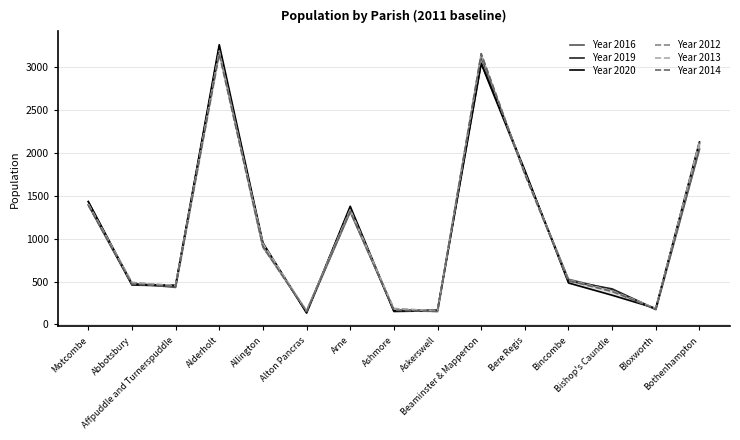

Reading left to right, extract all data points from this chart.

Year 2016: Motcombe=1433	Abbotsbury=479	Affpuddle and Turnerspuddle=432	Alderholt=3192	Allington=925	Alton Pancras=143	Arne=1313	Ashmore=169	Askerswell=161	Beaminster & Mapperton=3114	Bere Regis=1775	Bincombe=527	Bishop's Caundle=404	Bloxworth=173	Bothenhampton=2042
Year 2019: Motcombe=1396	Abbotsbury=460	Affpuddle and Turnerspuddle=448	Alderholt=3233	Allington=934	Alton Pancras=148	Arne=1358	Ashmore=151	Askerswell=160	Beaminster & Mapperton=3043	Bere Regis=1775	Bincombe=508	Bishop's Caundle=415	Bloxworth=179	Bothenhampton=2112
Year 2020: Motcombe=1433	Abbotsbury=468	Affpuddle and Turnerspuddle=458	Alderholt=3262	Allington=953	Alton Pancras=133	Arne=1378	Ashmore=159	Askerswell=167	Beaminster & Mapperton=3046	Bere Regis=1799	Bincombe=484	Bishop's Caundle=341	Bloxworth=188	Bothenhampton=2128
Year 2012: Motcombe=1401	Abbotsbury=490	Affpuddle and Turnerspuddle=451	Alderholt=3190	Allington=903	Alton Pancras=161	Arne=1327	Ashmore=186	Askerswell=158	Beaminster & Mapperton=3146	Bere Regis=1763	Bincombe=522	Bishop's Caundle=390	Bloxworth=186	Bothenhampton=2136
Year 2013: Motcombe=1405	Abbotsbury=482	Affpuddle and Turnerspuddle=456	Alderholt=3166	Allington=943	Alton Pancras=157	Arne=1339	Ashmore=180	Askerswell=161	Beaminster & Mapperton=3155	Bere Regis=1762	Bincombe=514	Bishop's Caundle=393	Bloxworth=185	Bothenhampton=2104
Year 2014: Motcombe=1391	Abbotsbury=471	Affpuddle and Turnerspuddle=443	Alderholt=3154	Allington=903	Alton Pancras=151	Arne=1318	Ashmore=167	Askerswell=151	Beaminster & Mapperton=3158	Bere Regis=1750	Bincombe=511	Bishop's Caundle=385	Bloxworth=179	Bothenhampton=2051